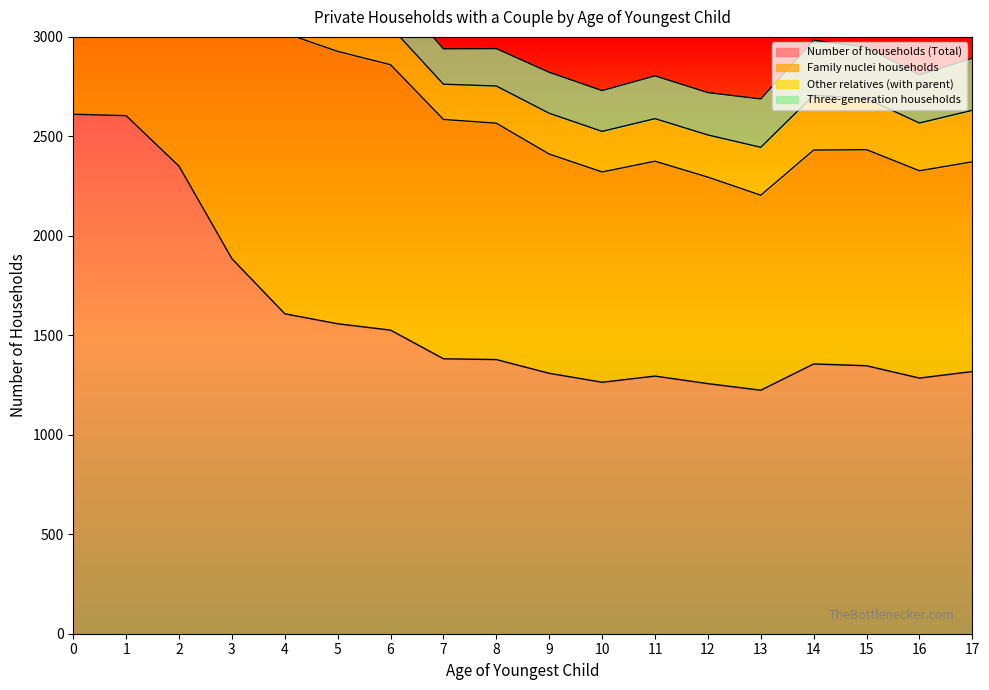

True or false: Family nuclei households and Number of households (Total) intersect in this chart.

False